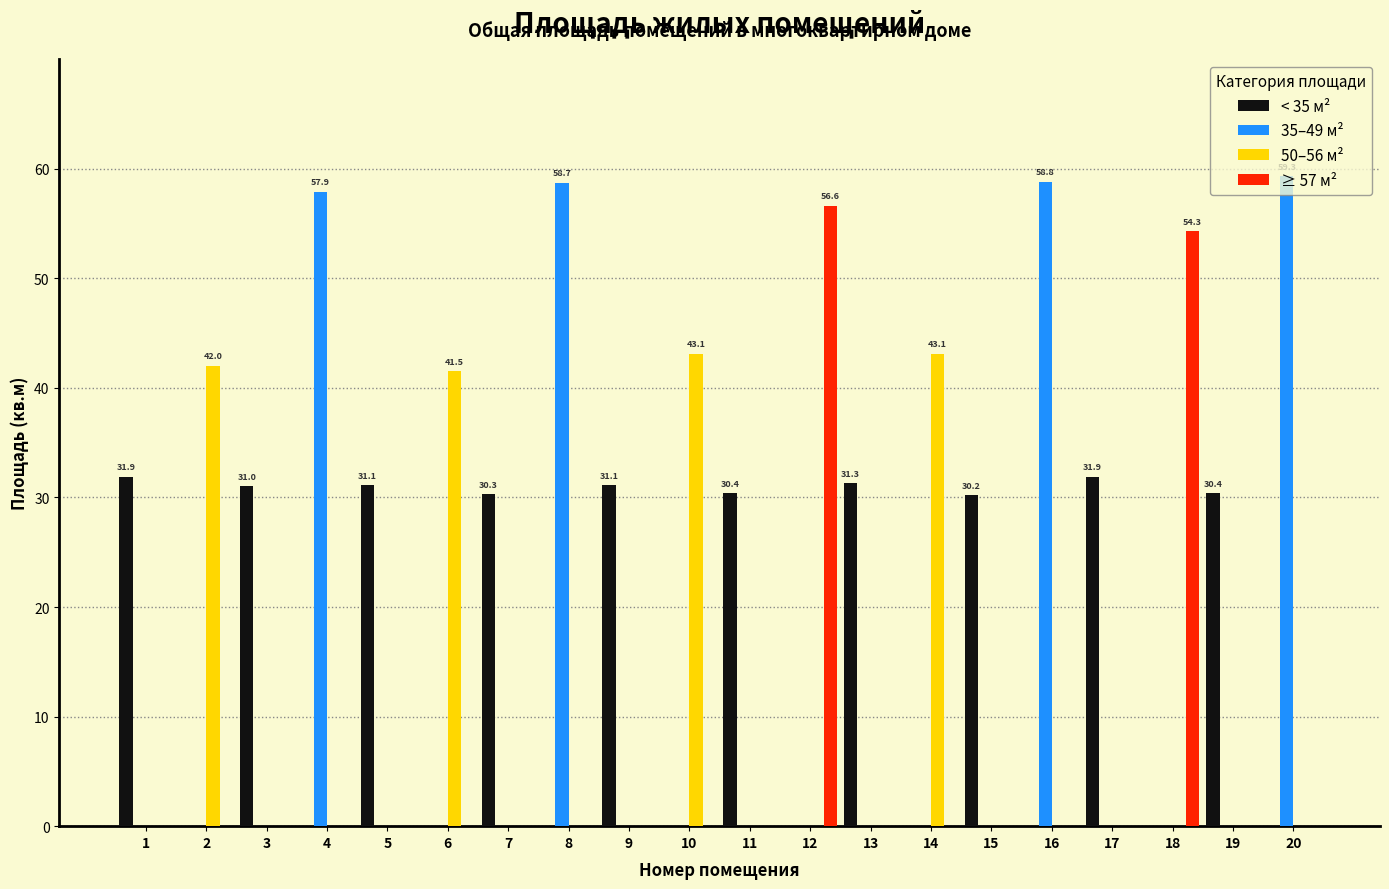

Which series changed the most between 5 and 16?

35–49 м²